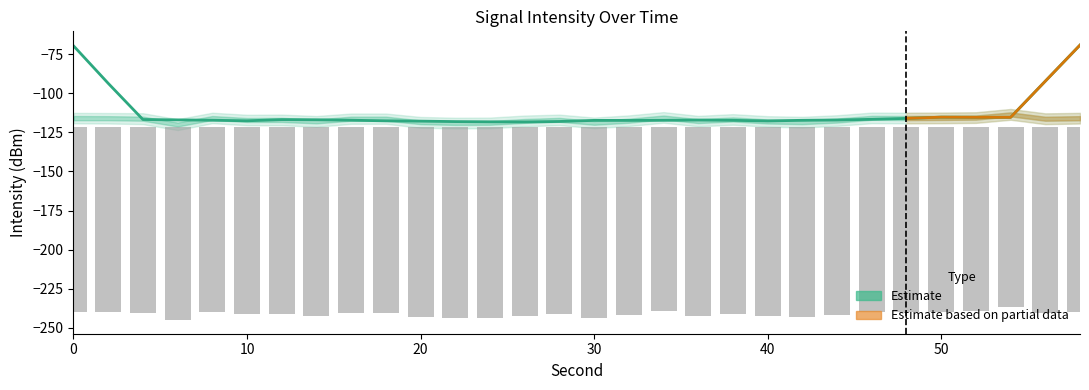

How many categories are shown in the chart?

30